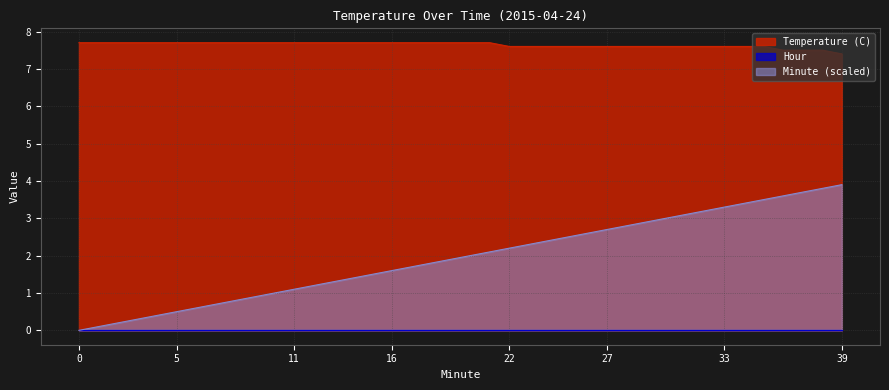

What is the lowest value of the Temperature (C) series?

7.4